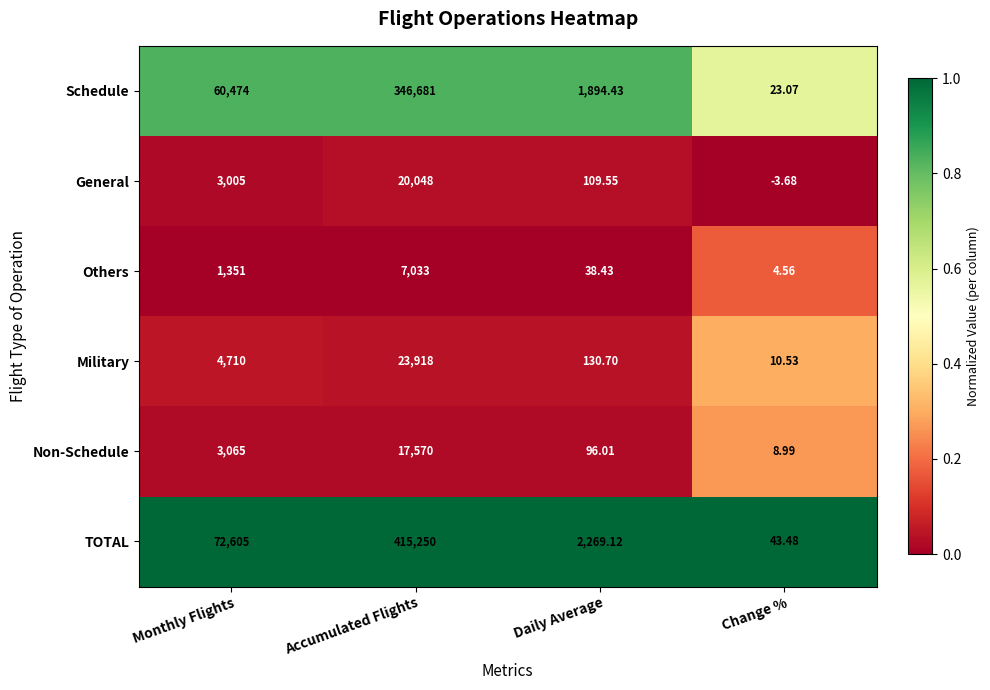

Rank the series by their maximum value, from lowest to highest.

Others, Non-Schedule, General, Military, Schedule, TOTAL